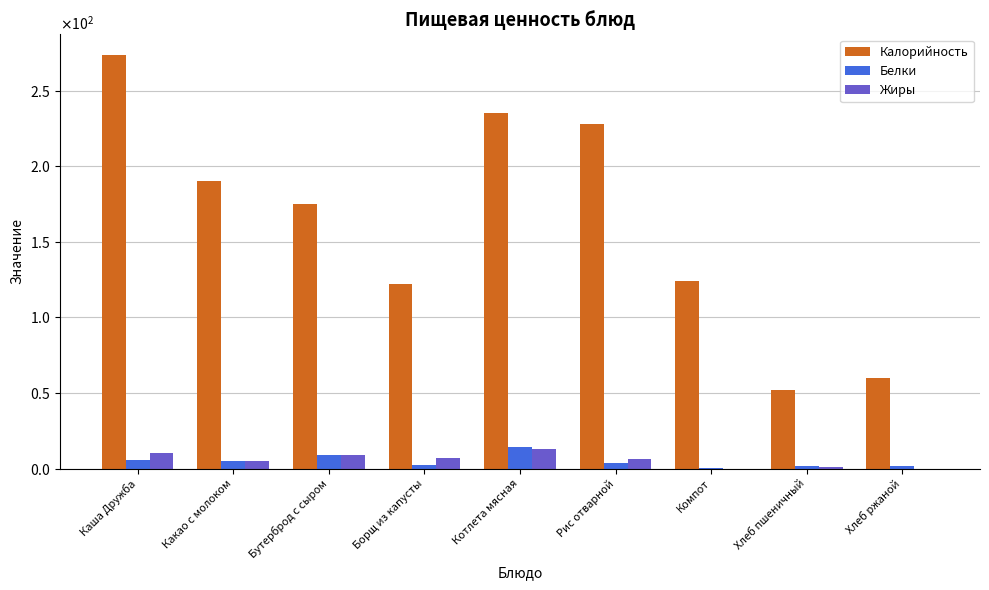

What is the spread (max minus min) of values at Хлеб ржаной?

60.0